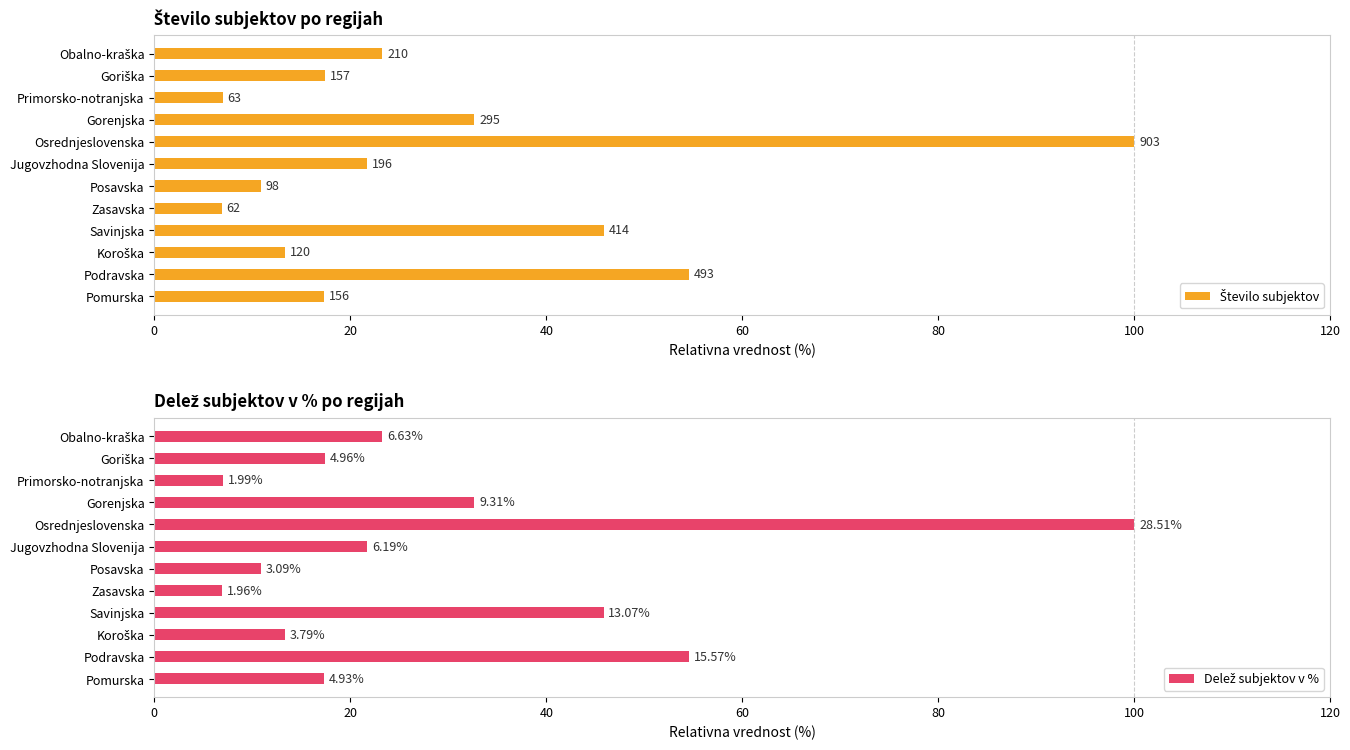

Count the number of categories in the chart.

12